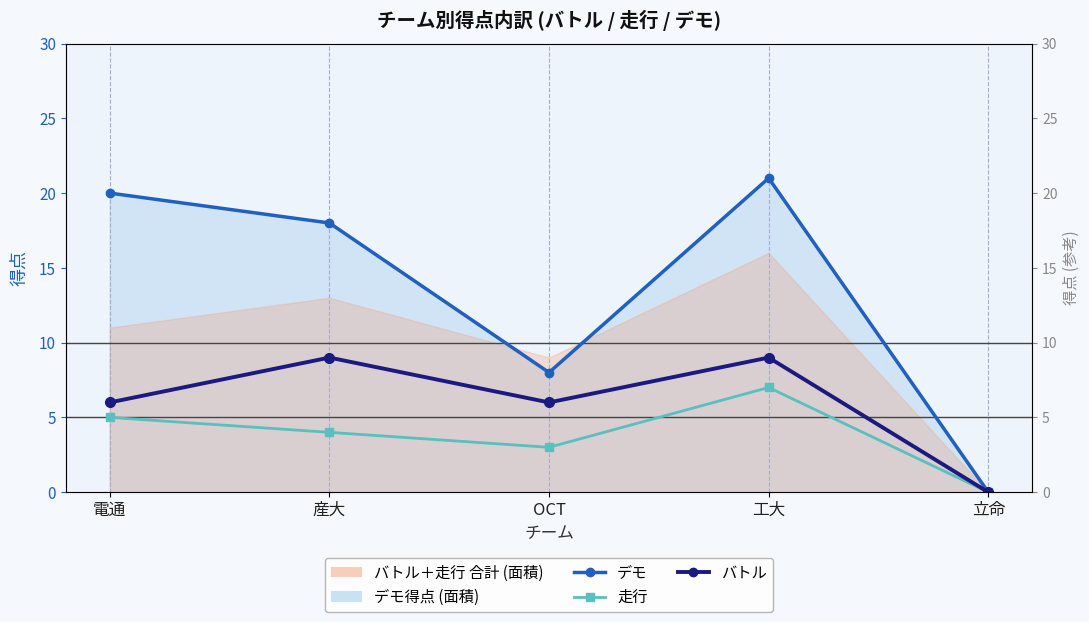

Reading left to right, what are all the values shown in this chart?

デモ: 20	18	8	21	0
走行: 5	4	3	7	0
バトル: 6	9	6	9	0